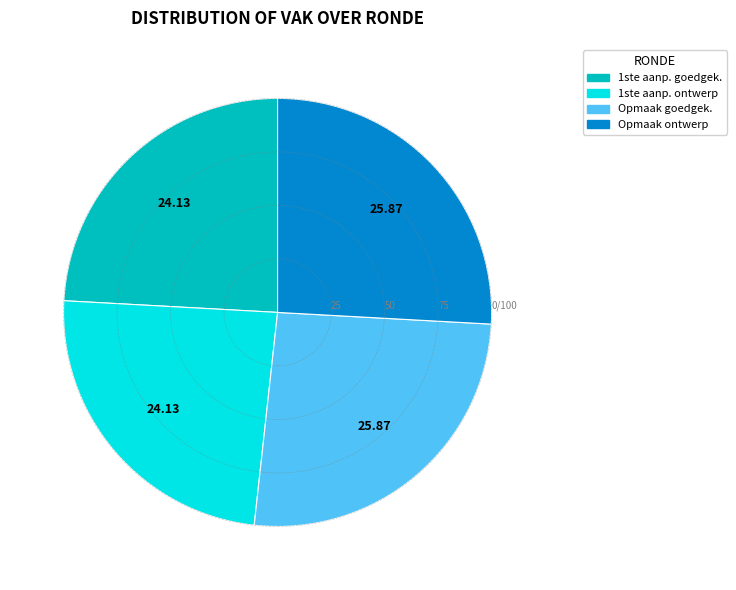

Approximately how many times larger is the value at 1ste aanp. ontwerp compared to 1ste aanp. goedgek.?

1.0